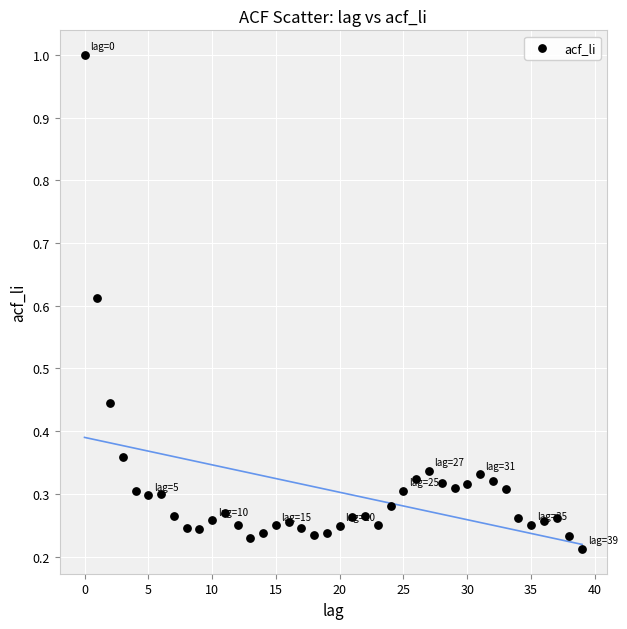

What is the range of Y values (max minus min)?

0.8